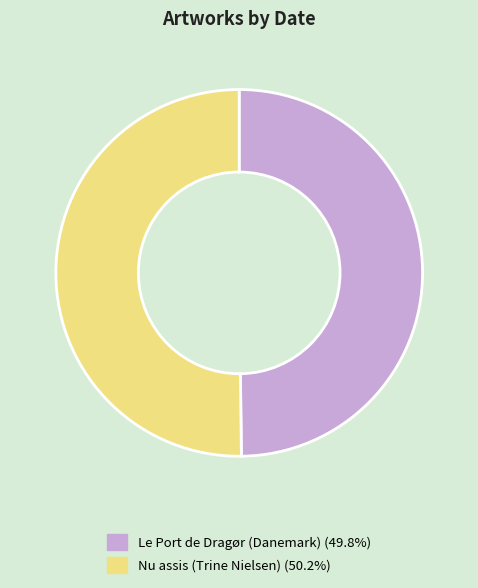

What is the ratio of the value at Le Port de Dragør (Danemark) to the value at Nu assis (Trine Nielsen)?

1.0